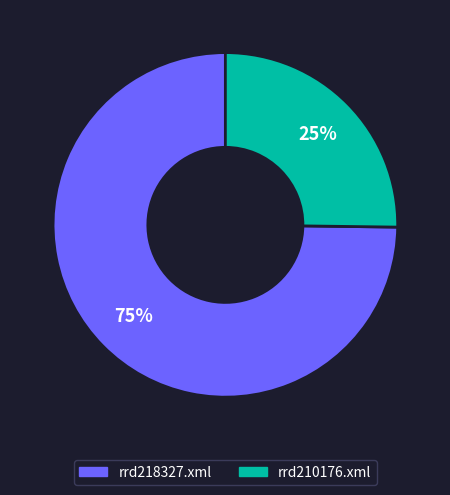

Does rrd218327.xml account for over 50% of the chart?

Yes